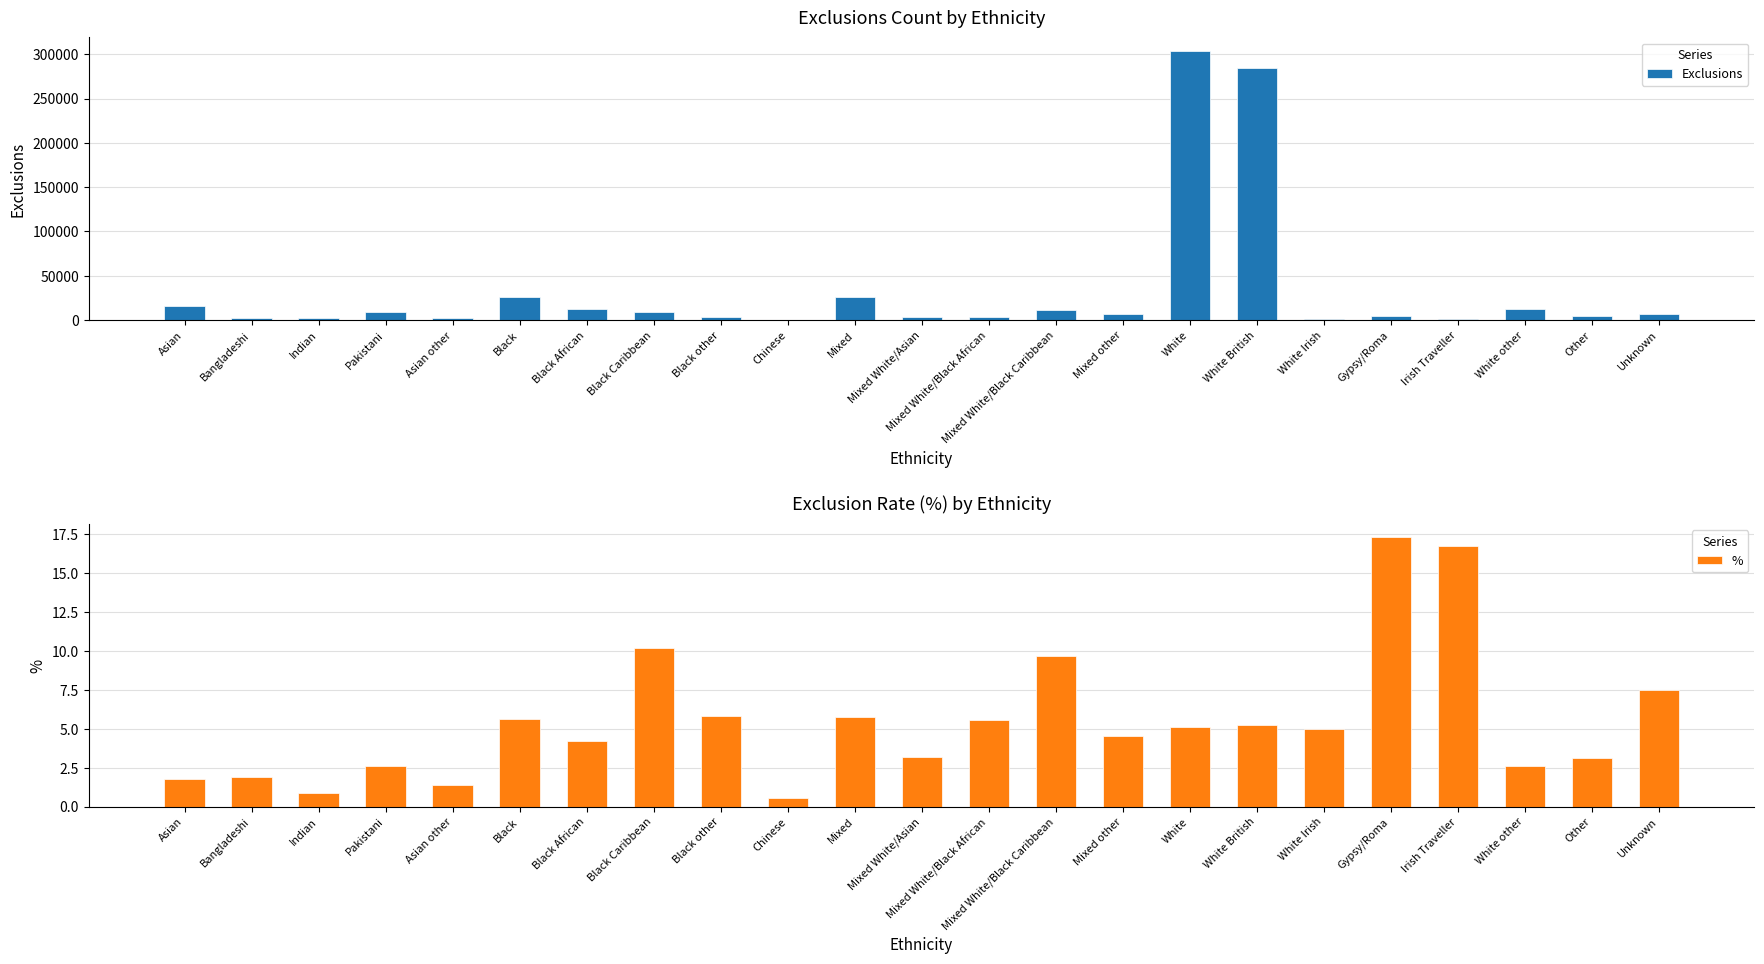

True or false: Exclusions has a value of 12905.0 at White other.

True